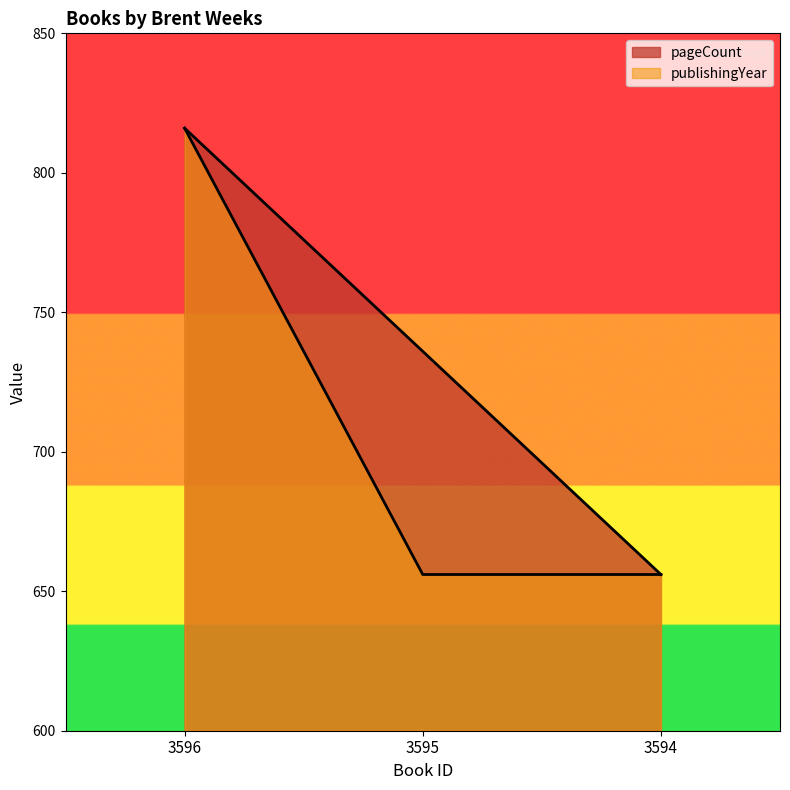

Reading left to right, what are all the values shown in this chart?

pageCount: 816.0	736.0	656.0
publishingYear: 816.0	656.0	656.0